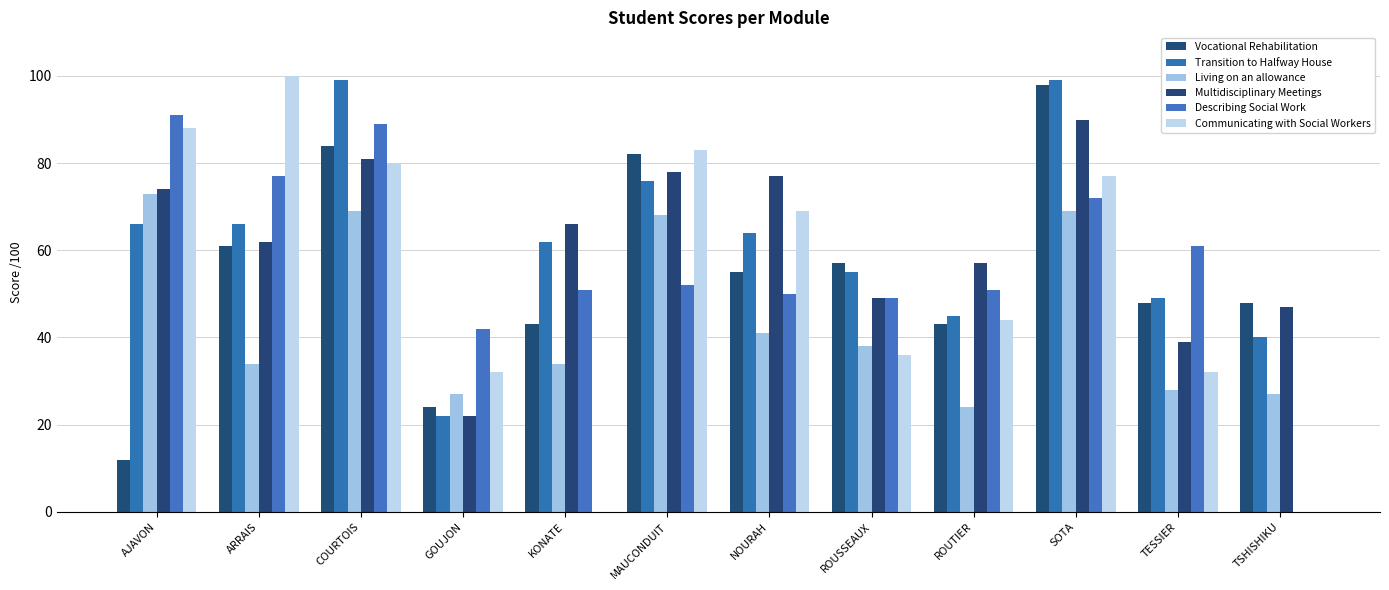

Does the chart contain stacked bars?

No